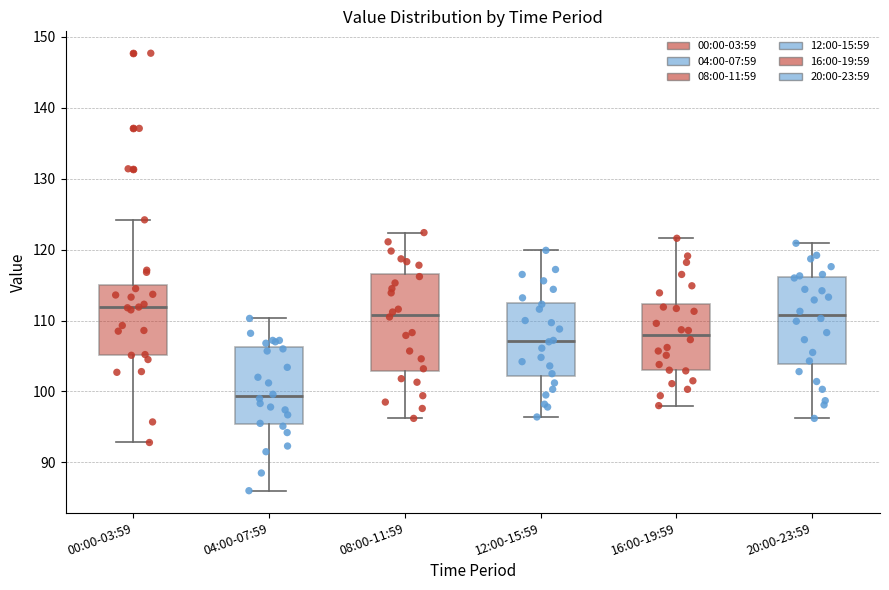

Reading left to right, transcribe this box plot: for each box, give where its median line is, the range the box spans, and where its two whiskers end, as read against the y-axis. The values are not printed on the chart, so give them approximately, as read against the axis.

00:00-03:59: median 112, box 105 to 115, whiskers 93 to 124
04:00-07:59: median 99, box 95 to 106, whiskers 86 to 110
08:00-11:59: median 111, box 103 to 117, whiskers 96 to 122
12:00-15:59: median 107, box 102 to 113, whiskers 96 to 120
16:00-19:59: median 108, box 103 to 112, whiskers 98 to 122
20:00-23:59: median 111, box 104 to 116, whiskers 96 to 121